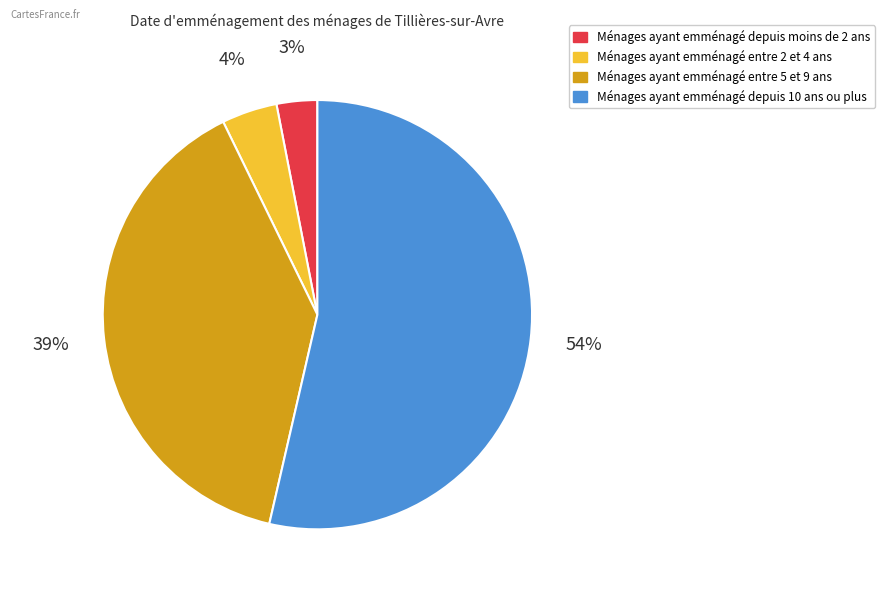

To the nearest percent, what is the average slice percentage?

25%